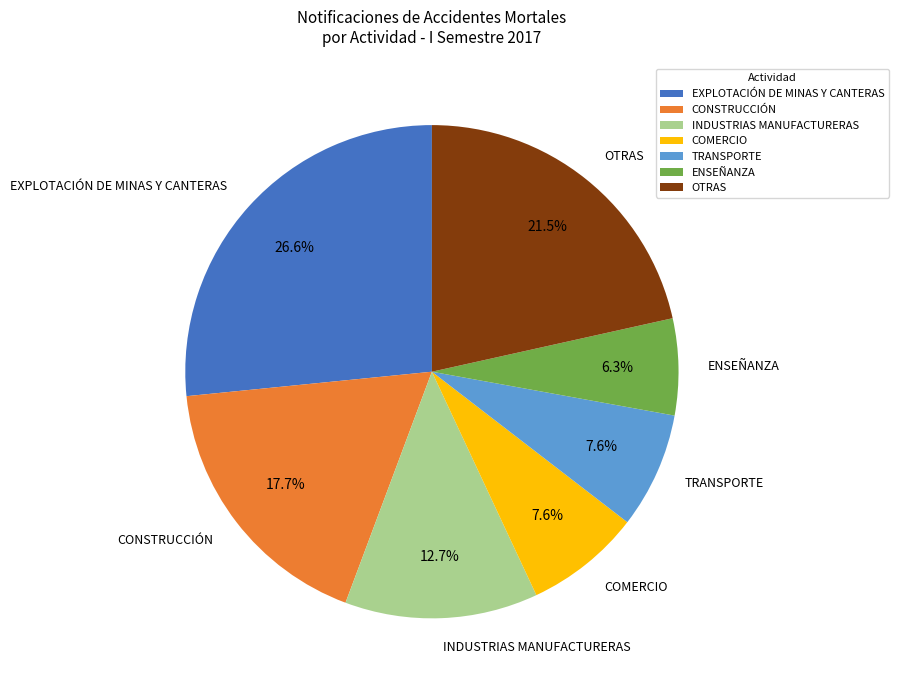

What percentage is NOT represented by EXPLOTACIÓN DE MINAS Y CANTERAS?

73.4%